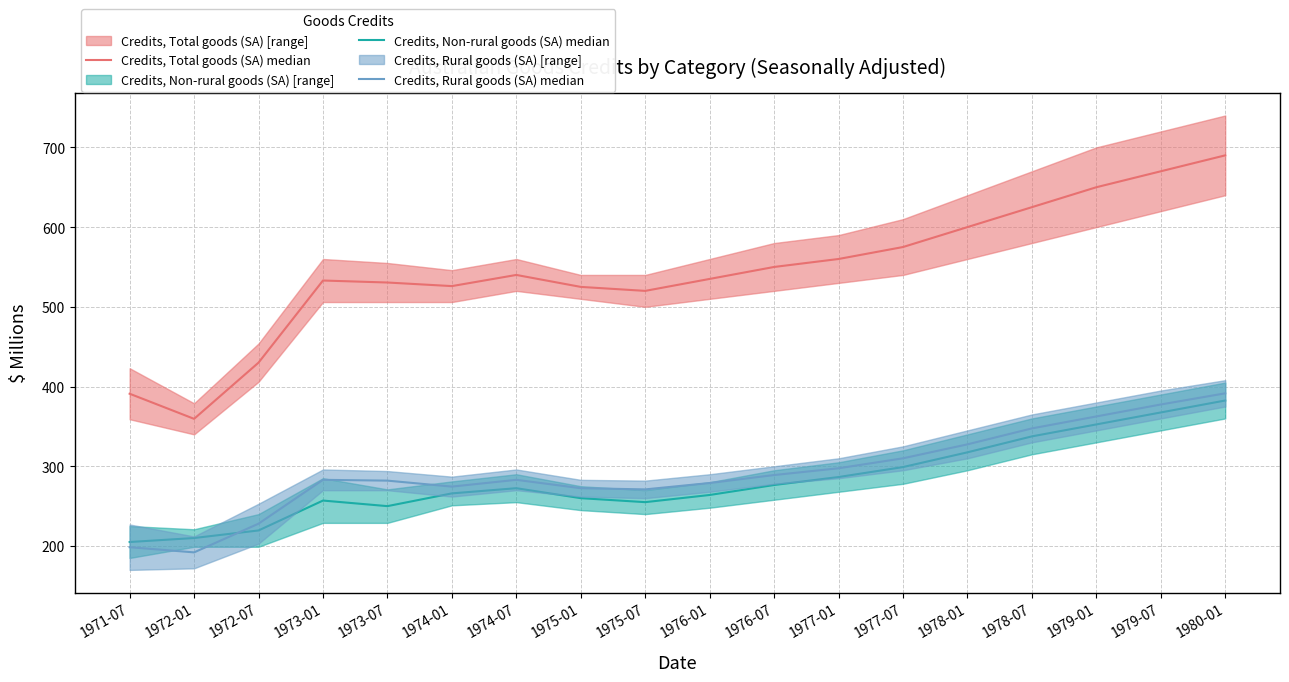

True or false: Credits, Total goods (SA) median and Credits, Rural goods (SA) median intersect in this chart.

False